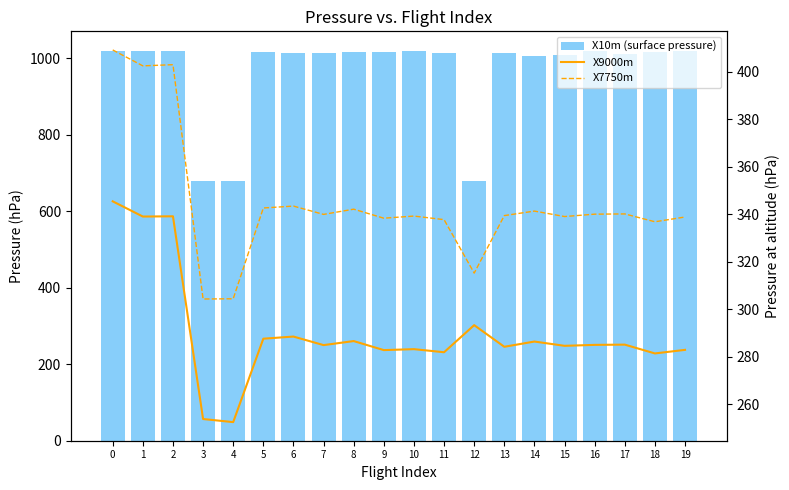

What is the difference between the highest and lowest values at 16?

734.9